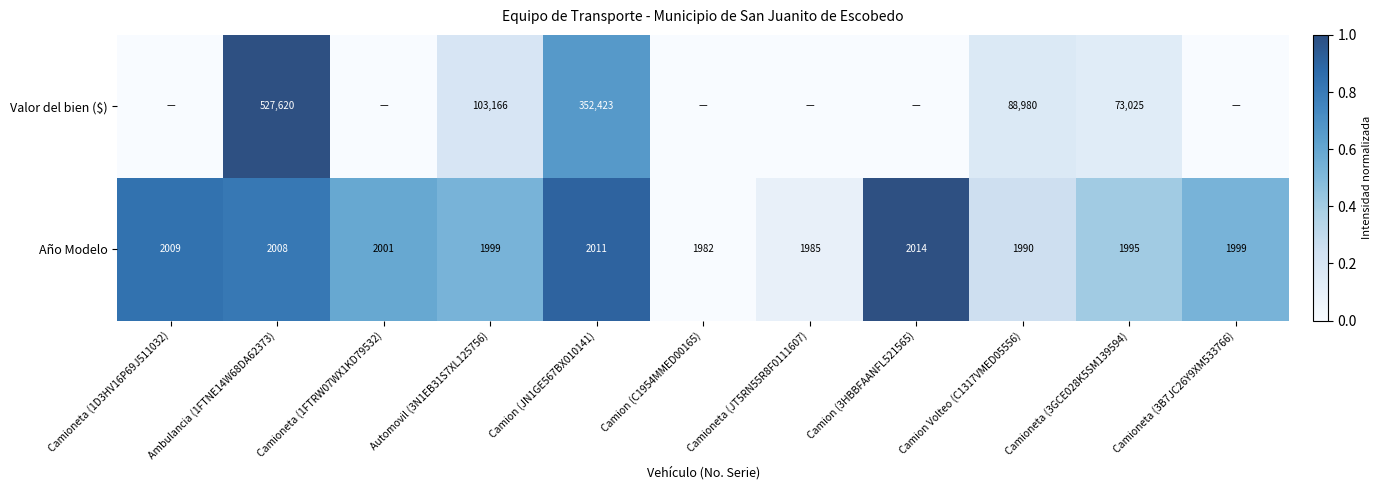

What is the difference between the Valor del bien ($) values at Automovil (3N1EB31S7XL125756) and Camioneta (3GCE028K5SM139594)?

30141